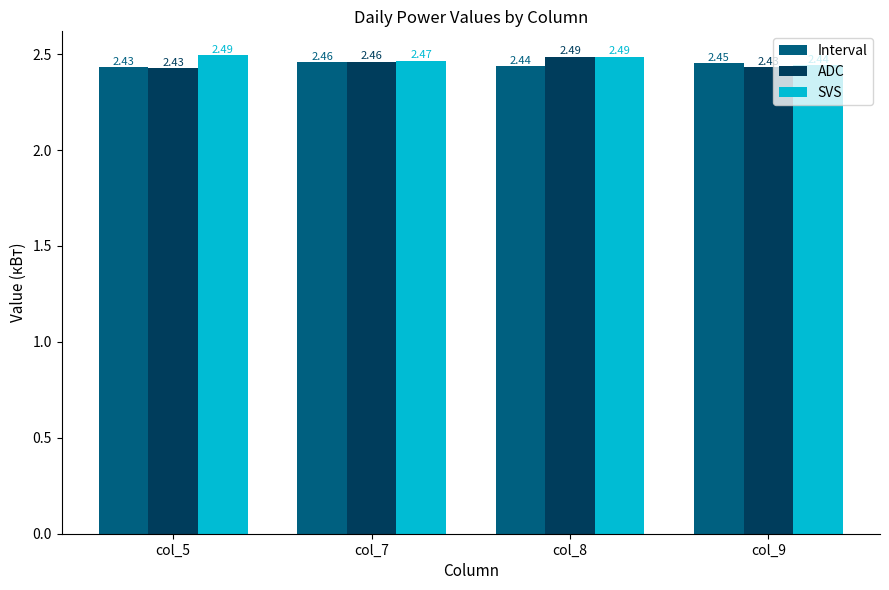

Rank the categories by Interval value from highest to lowest.

col_7, col_9, col_8, col_5